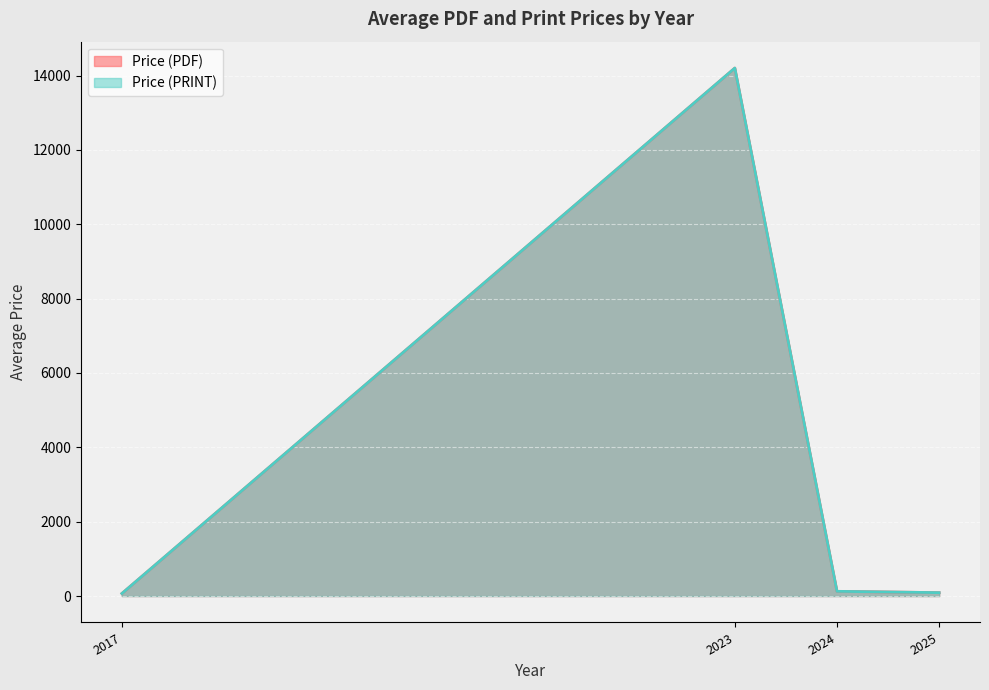

What are all the series names shown in the legend?

Price (PDF), Price (PRINT)